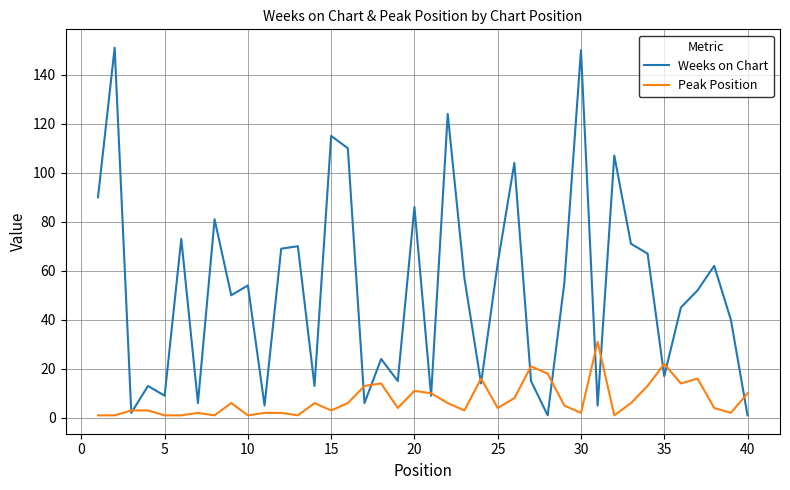

What is the lowest value of the Weeks on Chart series?

1